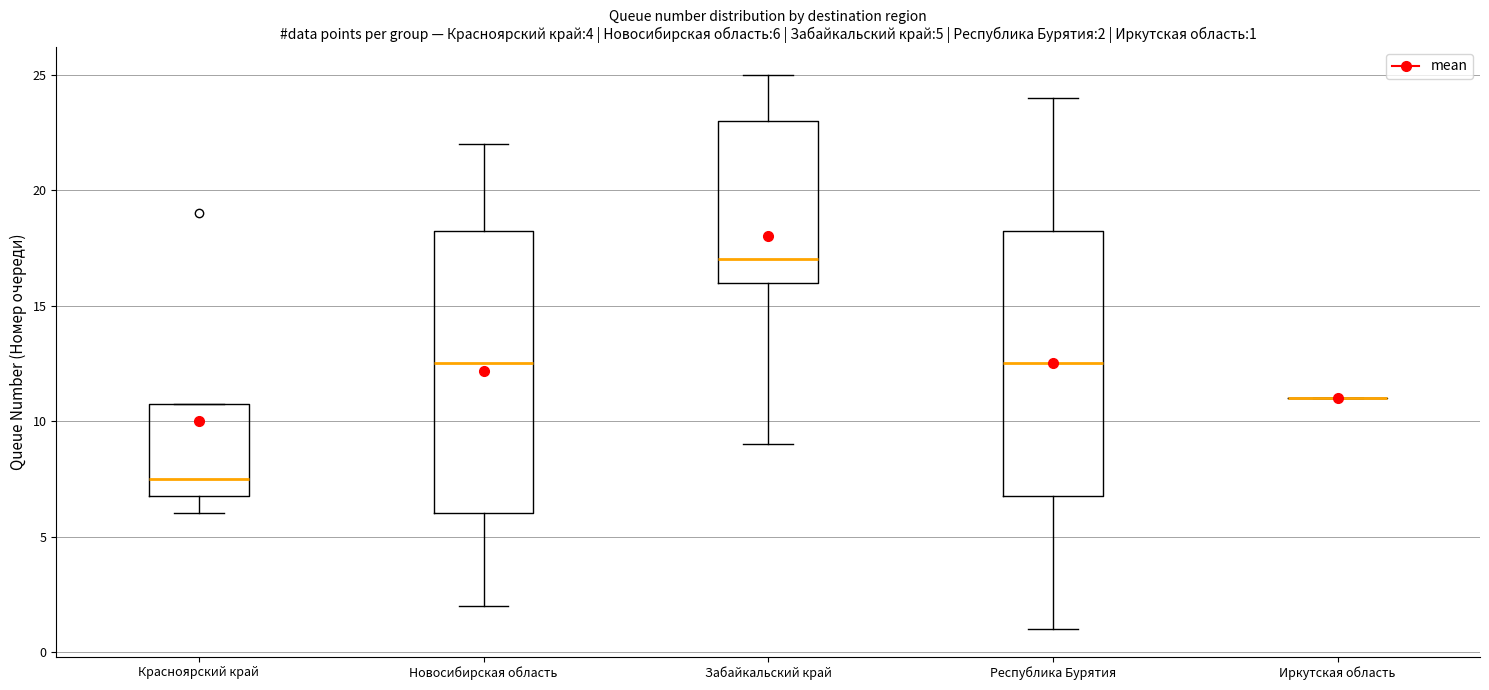

Which box is the tallest, from its lower edge to its upper edge?

Новосибирская область